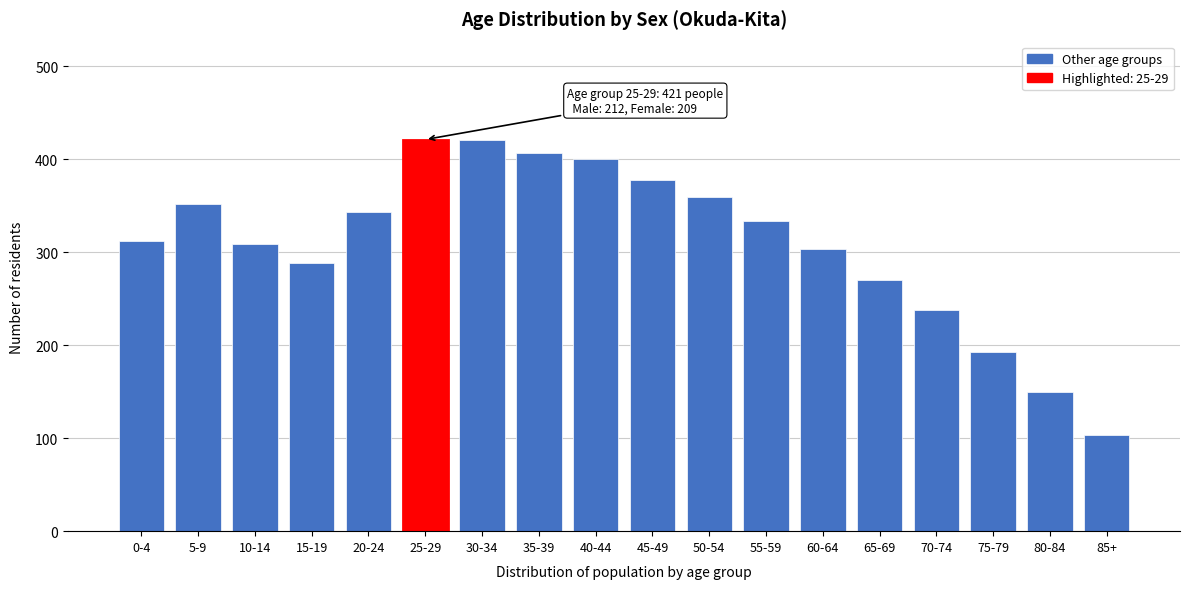

What is the label of the 3rd bar from the right?

75-79